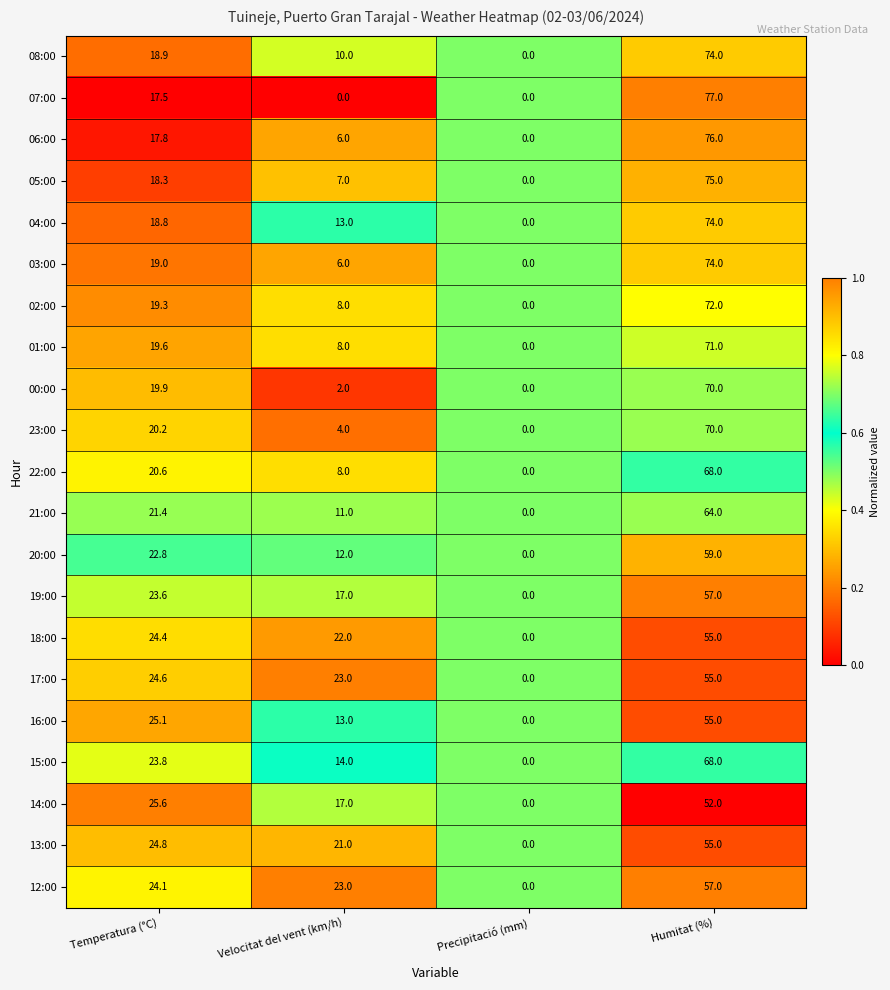

Rank the categories by 19:00 value from highest to lowest.

Humitat (%), Temperatura (°C), Velocitat del vent (km/h), Precipitació (mm)